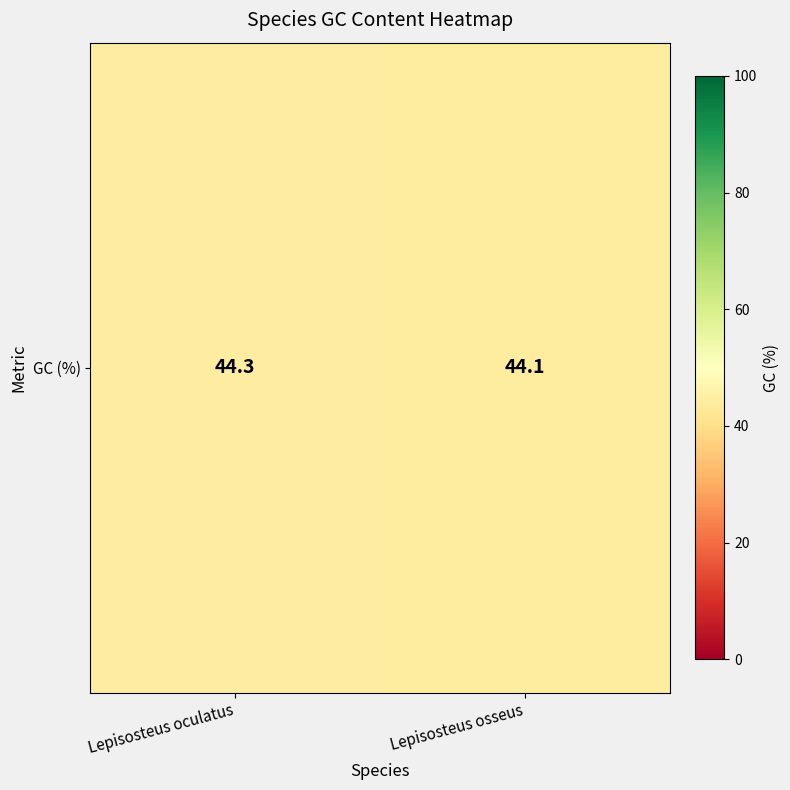

What is the difference between the maximum and minimum values?

0.2